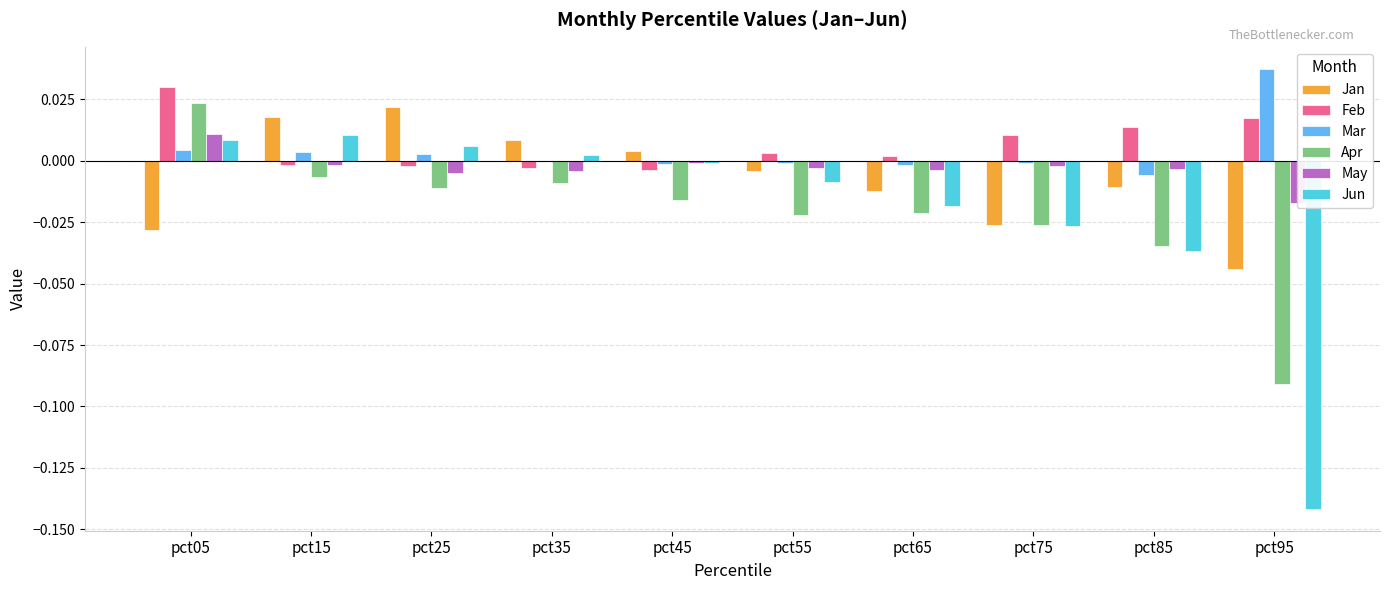

What are all the series names shown in the legend?

Jan, Feb, Mar, Apr, May, Jun